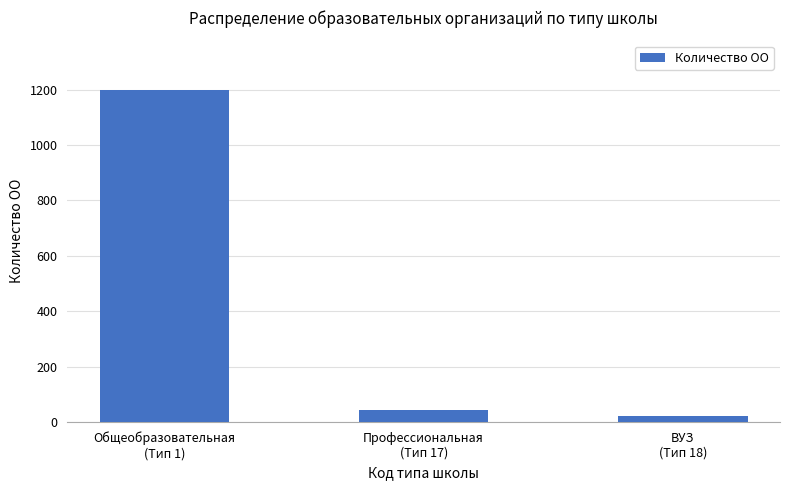

What is the average value?

421